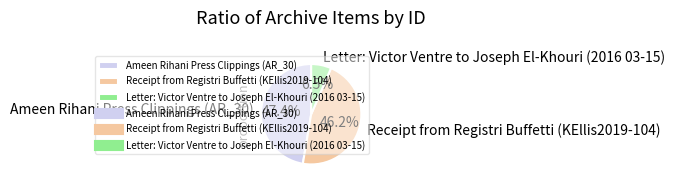

To the nearest percent, what is the average slice percentage?

33%